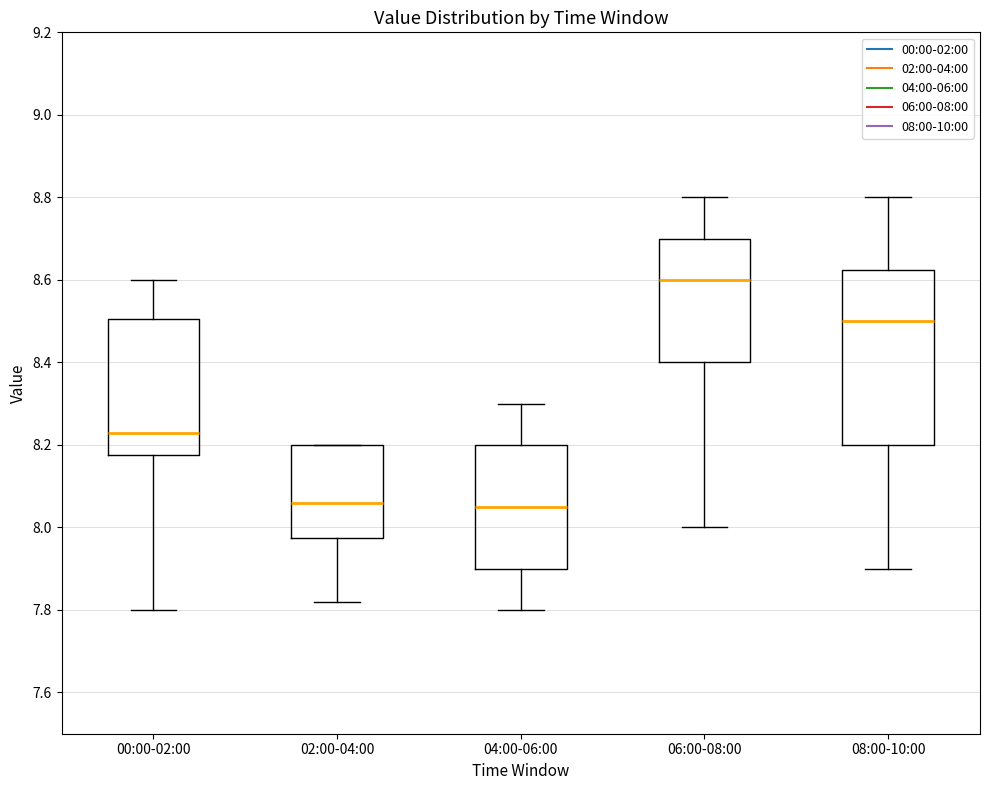

Reading left to right, read every box against the y-axis: the position of its median line, the range the box covers, and the ends of its whiskers. The values are not printed on the chart, so give them approximately, as read against the axis.

00:00-02:00: median 8.24, box 8.18 to 8.50, whiskers 7.80 to 8.60
02:00-04:00: median 8.06, box 7.98 to 8.20, whiskers 7.82 to 8.20
04:00-06:00: median 8.06, box 7.90 to 8.20, whiskers 7.80 to 8.30
06:00-08:00: median 8.60, box 8.40 to 8.70, whiskers 8.00 to 8.80
08:00-10:00: median 8.50, box 8.20 to 8.62, whiskers 7.90 to 8.80